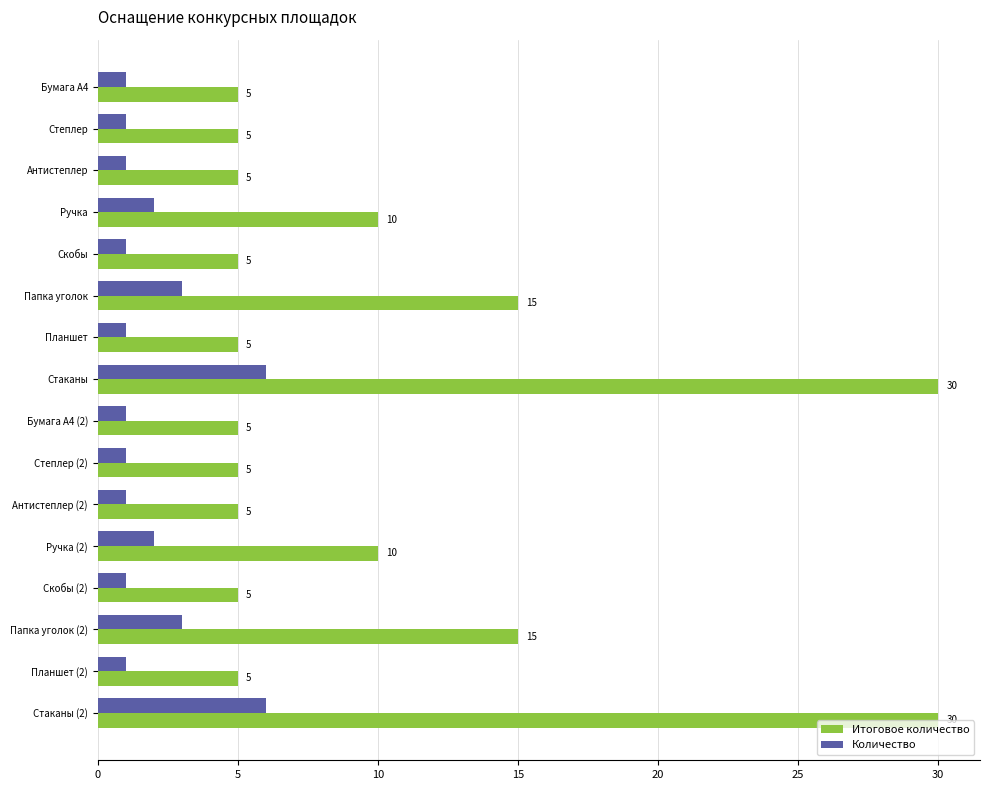

What is the sum of all Итоговое количество values?

160